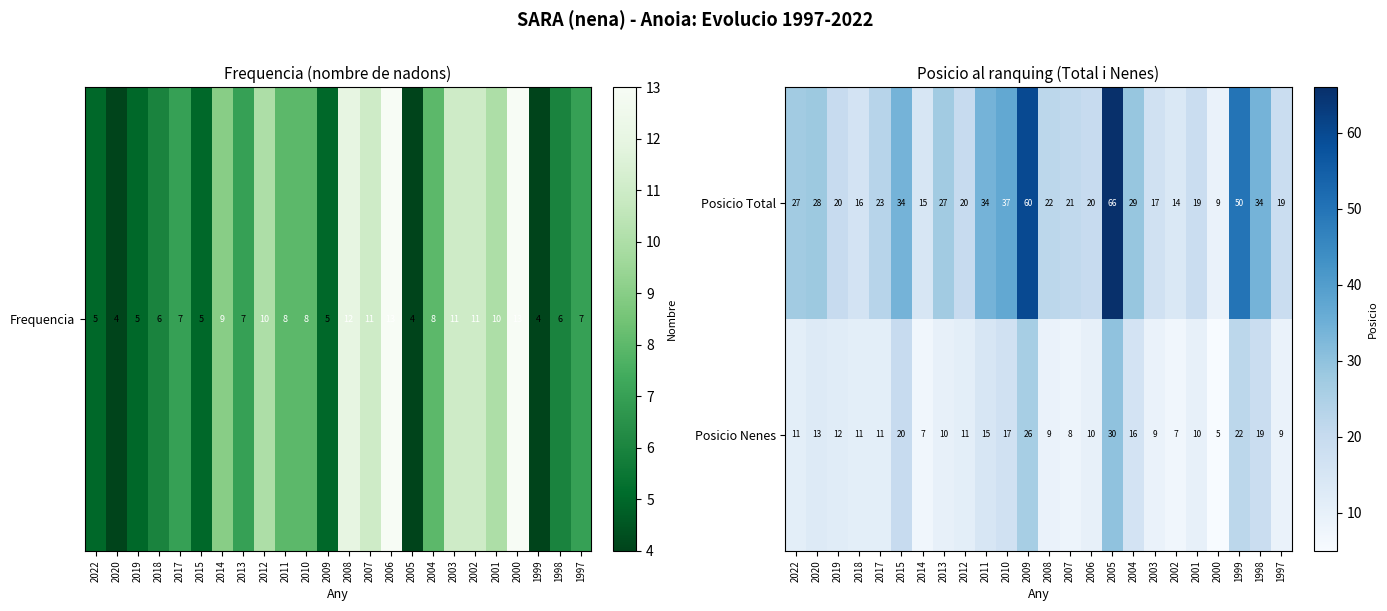

At which category is the sum across all series the highest?

2005